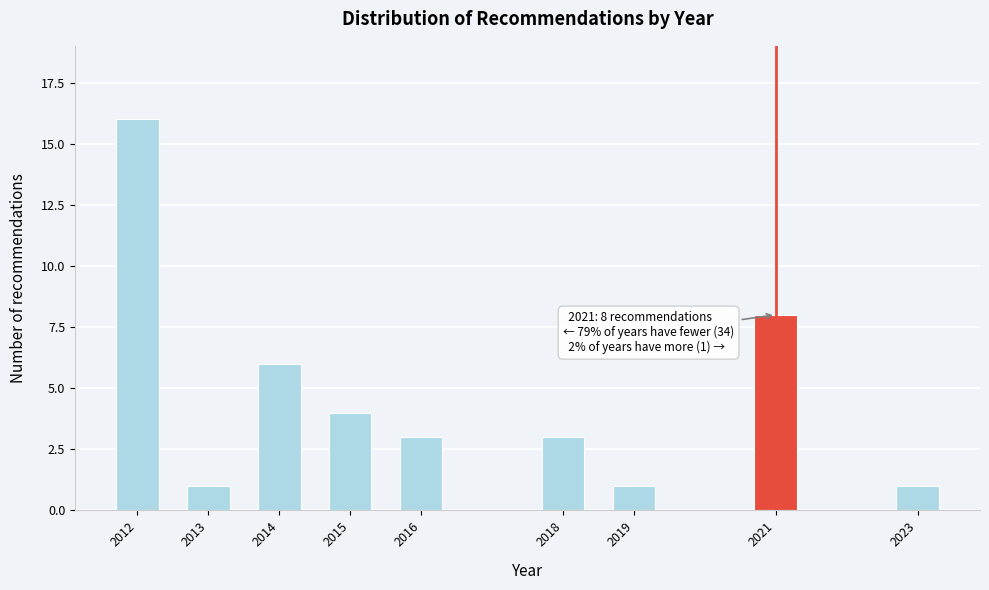

Reading left to right, transcribe all the data shown in this chart.

16	1	6	4	3	3	1	8	1